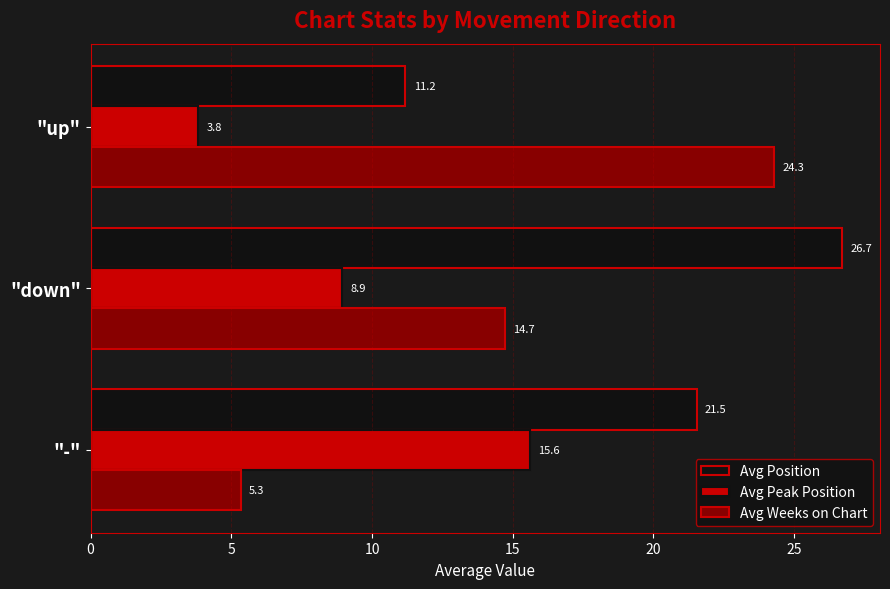

The Avg Weeks on Chart series shows 14.7 at "down". True or false?

True